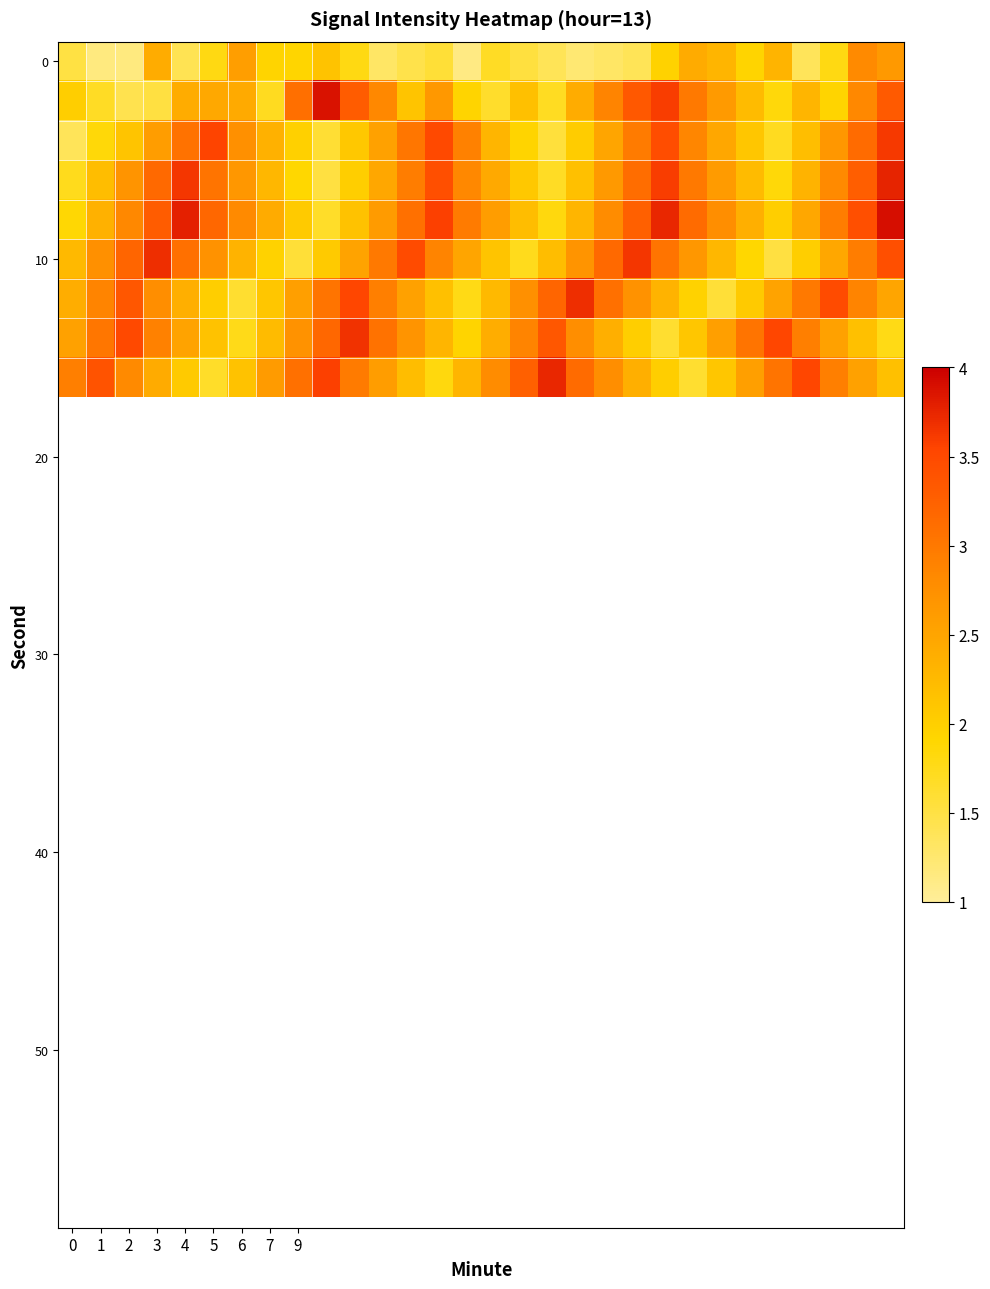

At which category does the chart reach its peak across all series?

29